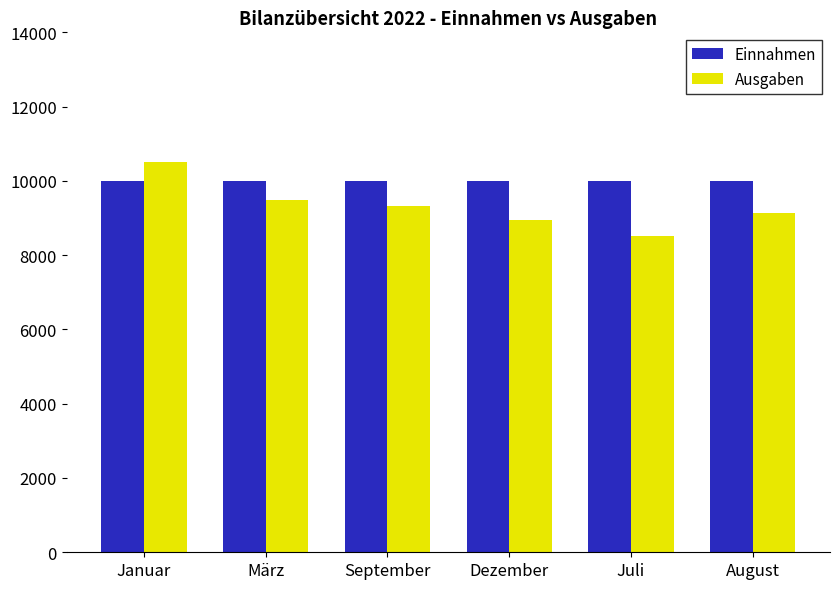

At which category is the sum across all series the highest?

Januar